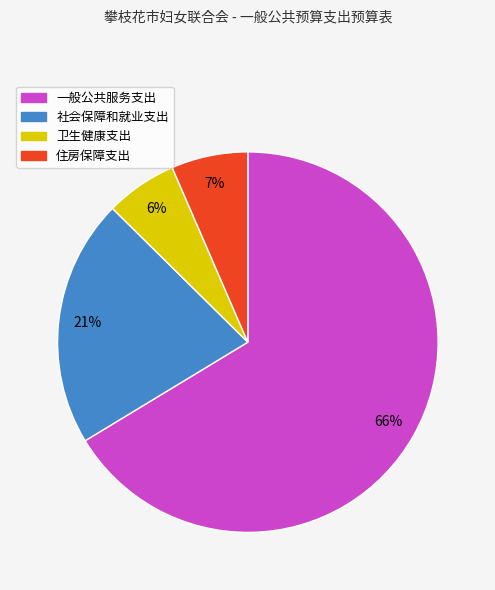

How many segments does this pie chart have?

4